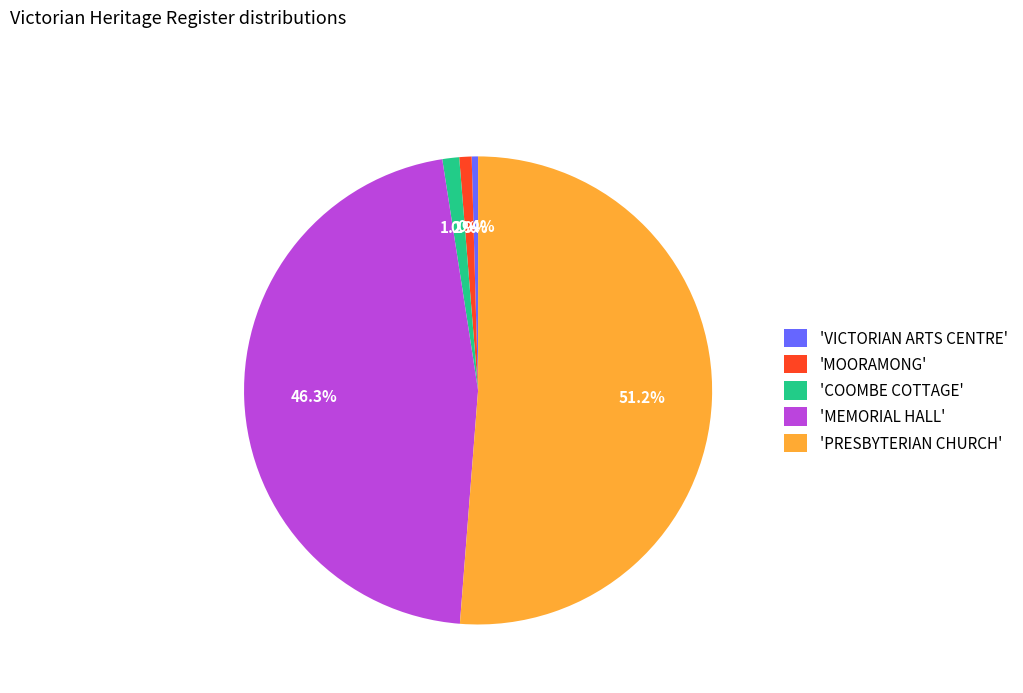

Which category has the biggest portion of the pie?

'PRESBYTERIAN CHURCH'